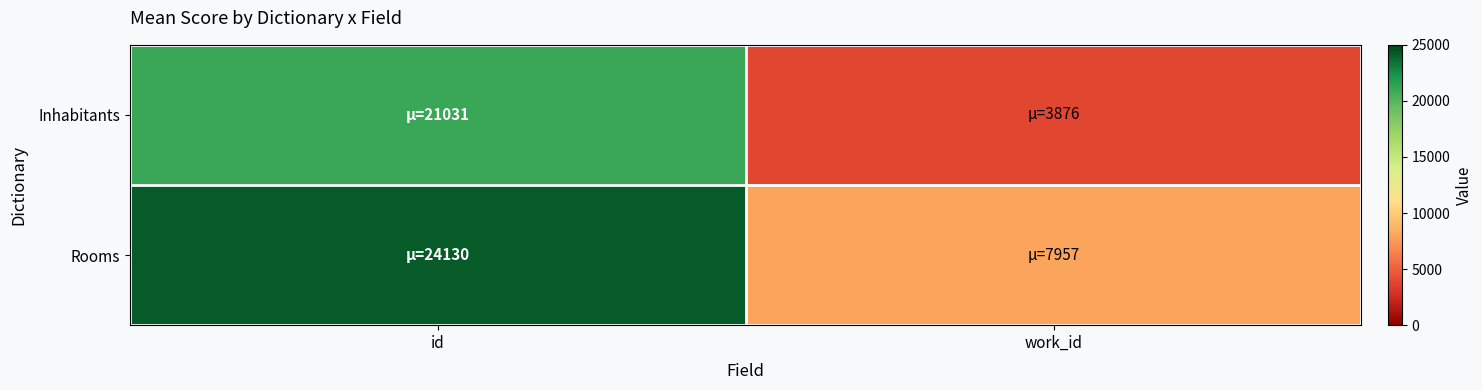

Rank the series by their average value, from highest to lowest.

Rooms, Inhabitants